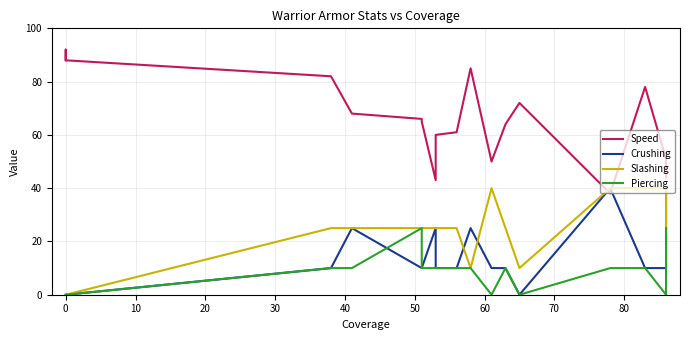

List the series in order of their peak value, highest first.

Speed, Crushing, Slashing, Piercing